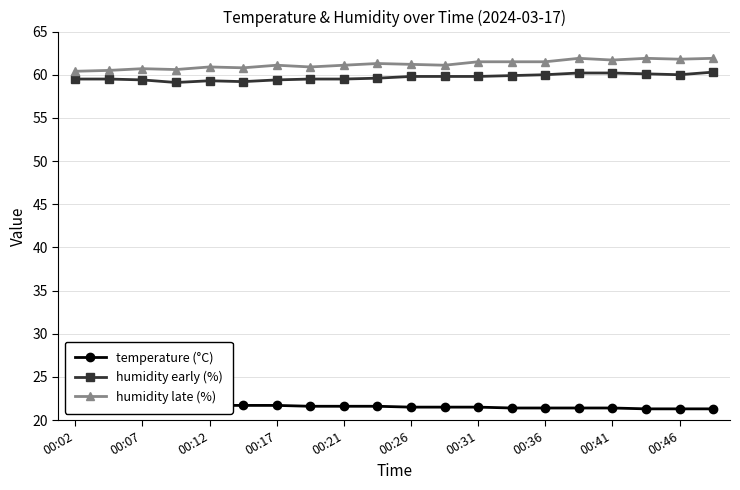

What is the maximum value for humidity late (%)?

61.9